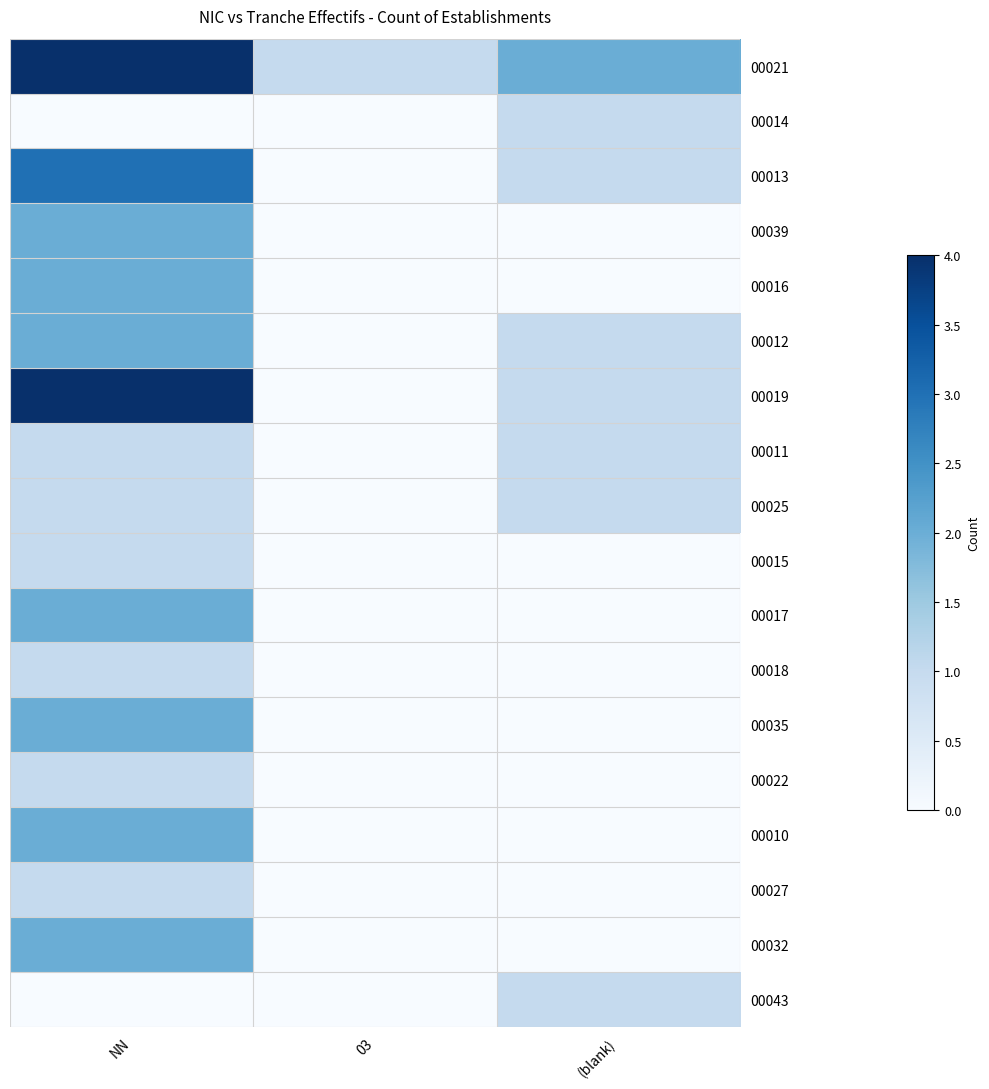

Reading left to right, transcribe all the data shown in this chart.

00021: NN=4	03=1	(blank)=2
00014: NN=0	03=0	(blank)=1
00013: NN=3	03=0	(blank)=1
00039: NN=2	03=0	(blank)=0
00016: NN=2	03=0	(blank)=0
00012: NN=2	03=0	(blank)=1
00019: NN=4	03=0	(blank)=1
00011: NN=1	03=0	(blank)=1
00025: NN=1	03=0	(blank)=1
00015: NN=1	03=0	(blank)=0
00017: NN=2	03=0	(blank)=0
00018: NN=1	03=0	(blank)=0
00035: NN=2	03=0	(blank)=0
00022: NN=1	03=0	(blank)=0
00010: NN=2	03=0	(blank)=0
00027: NN=1	03=0	(blank)=0
00032: NN=2	03=0	(blank)=0
00043: NN=0	03=0	(blank)=1